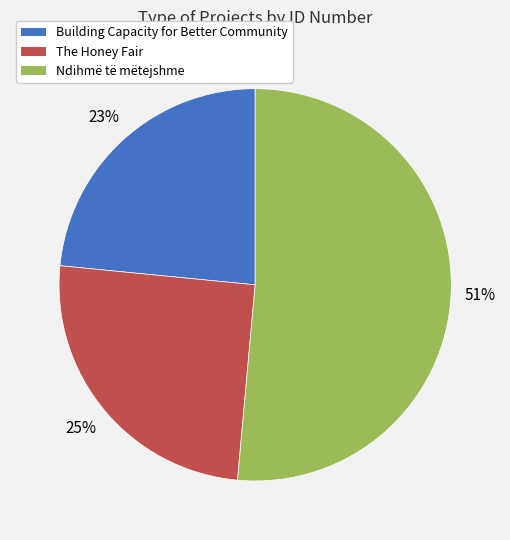

Combined, do Building Capacity for Better Community and Ndihmë të mëtejshme account for over 50%?

Yes